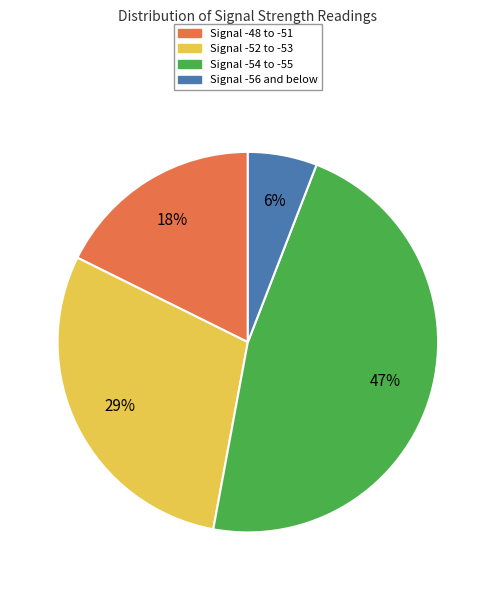

Combined, do Signal -54 to -55 and Signal -52 to -53 account for over 50%?

Yes